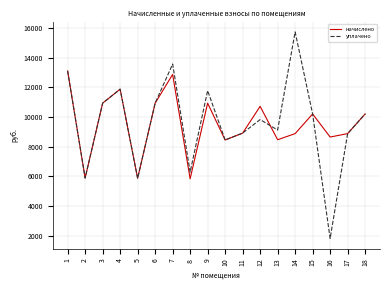

True or false: уплачено and начислено cross at least once.

True